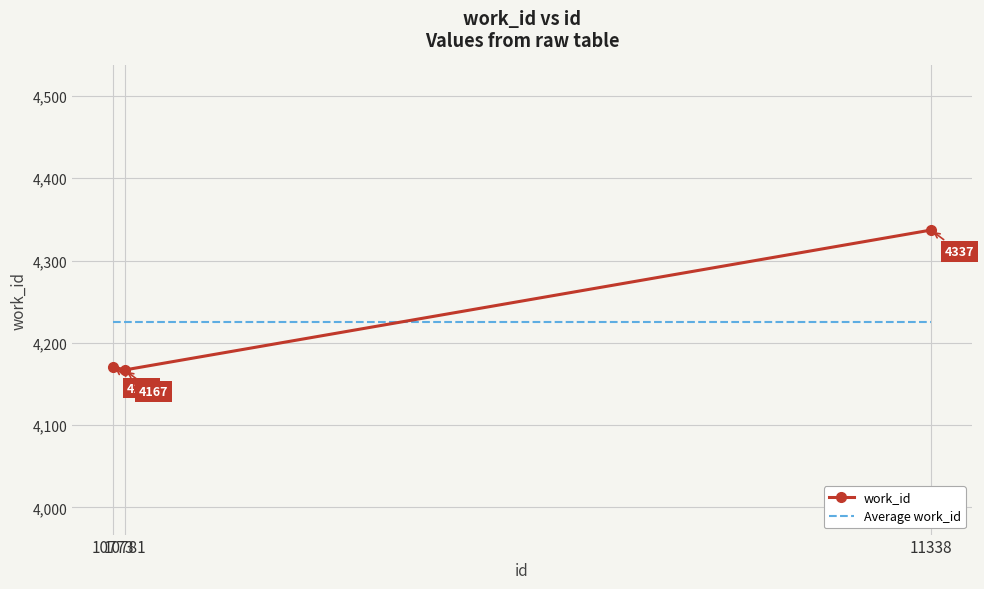

True or false: Average work_id has a value of 5877 at 11338.

False